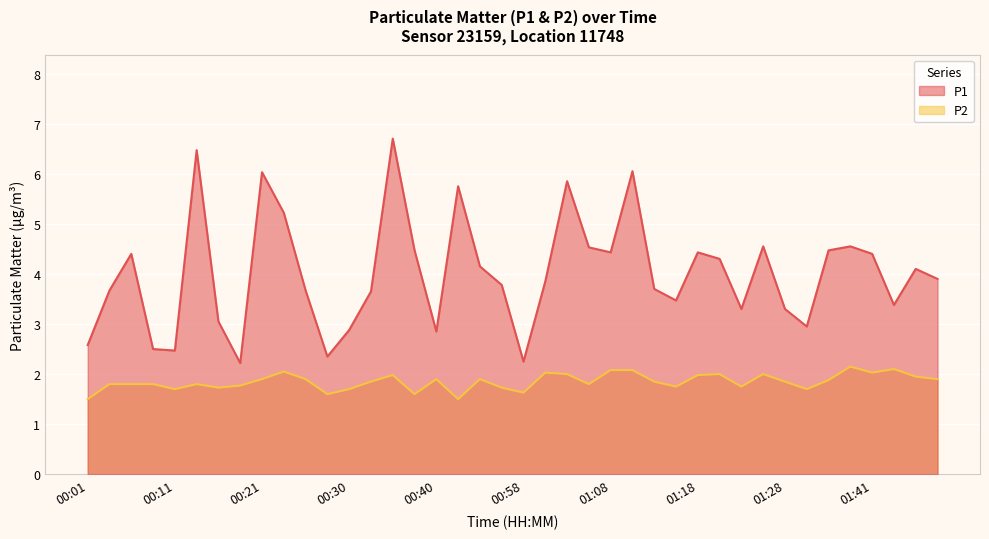

Count the number of data series in this chart.

2